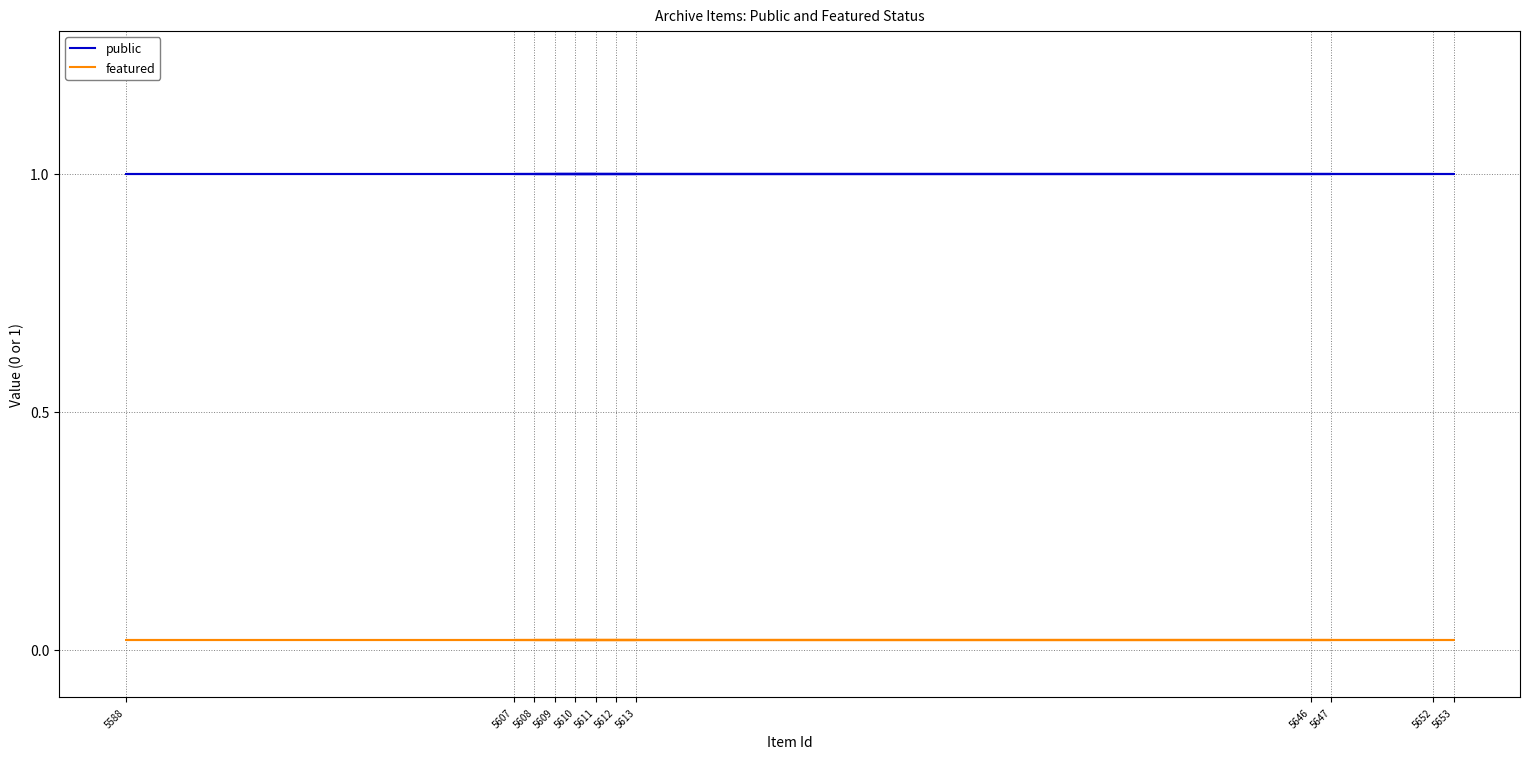

True or false: featured and public cross at least once.

False